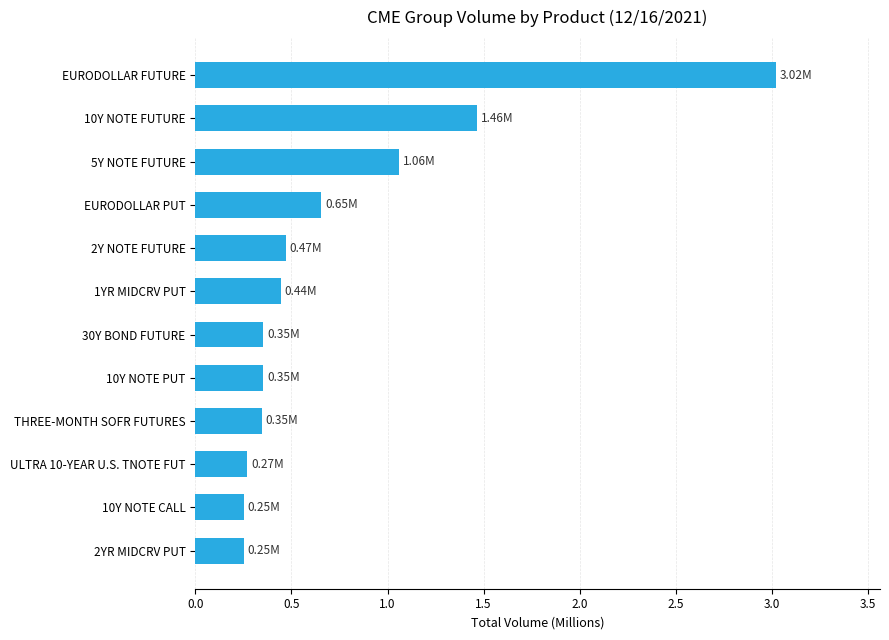

Which label corresponds to the largest value in the chart?

EURODOLLAR FUTURE